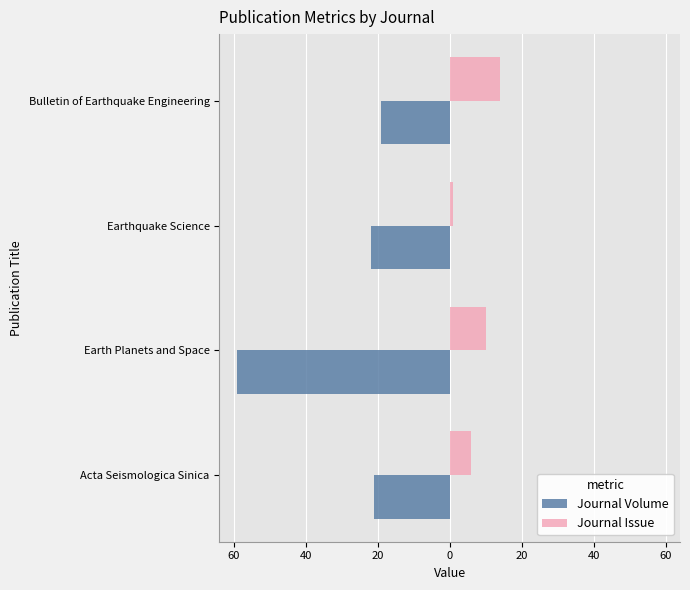

What are all the series names shown in the legend?

Journal Volume, Journal Issue